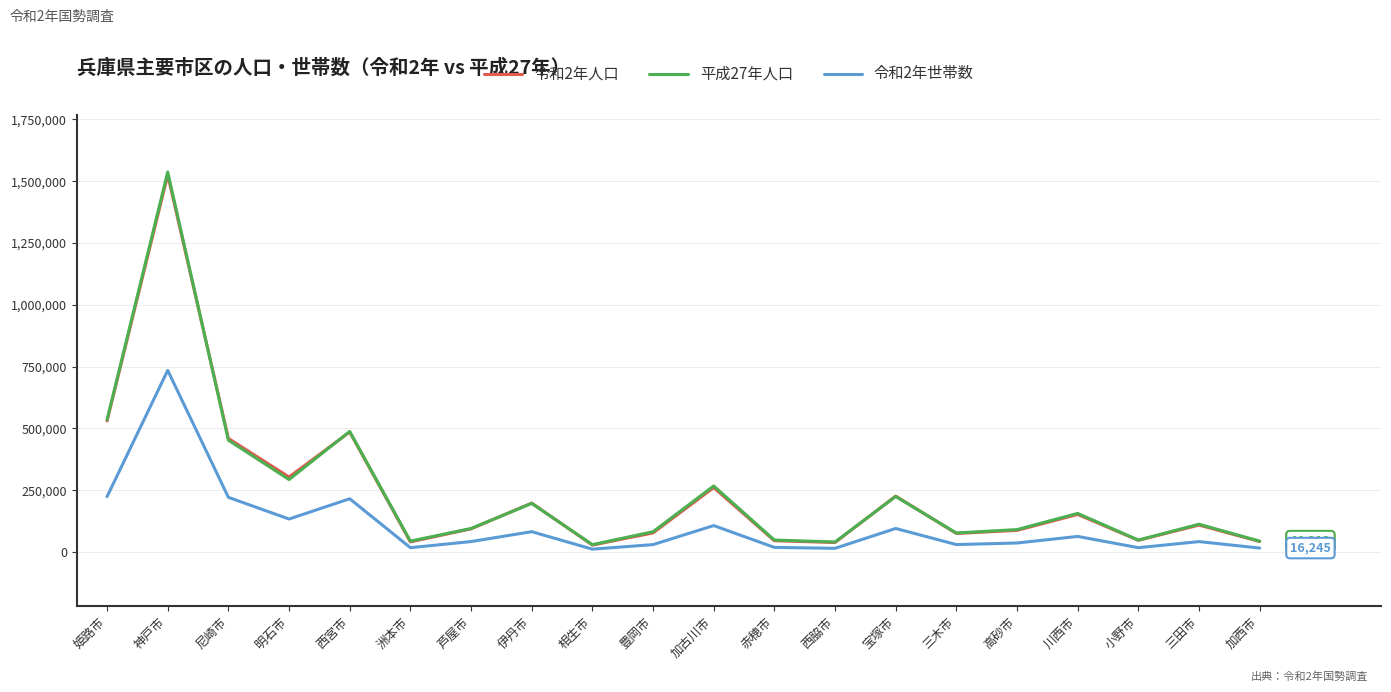

In 令和2年人口, how many points are higher than both neighbors (excluding endpoints)?

7